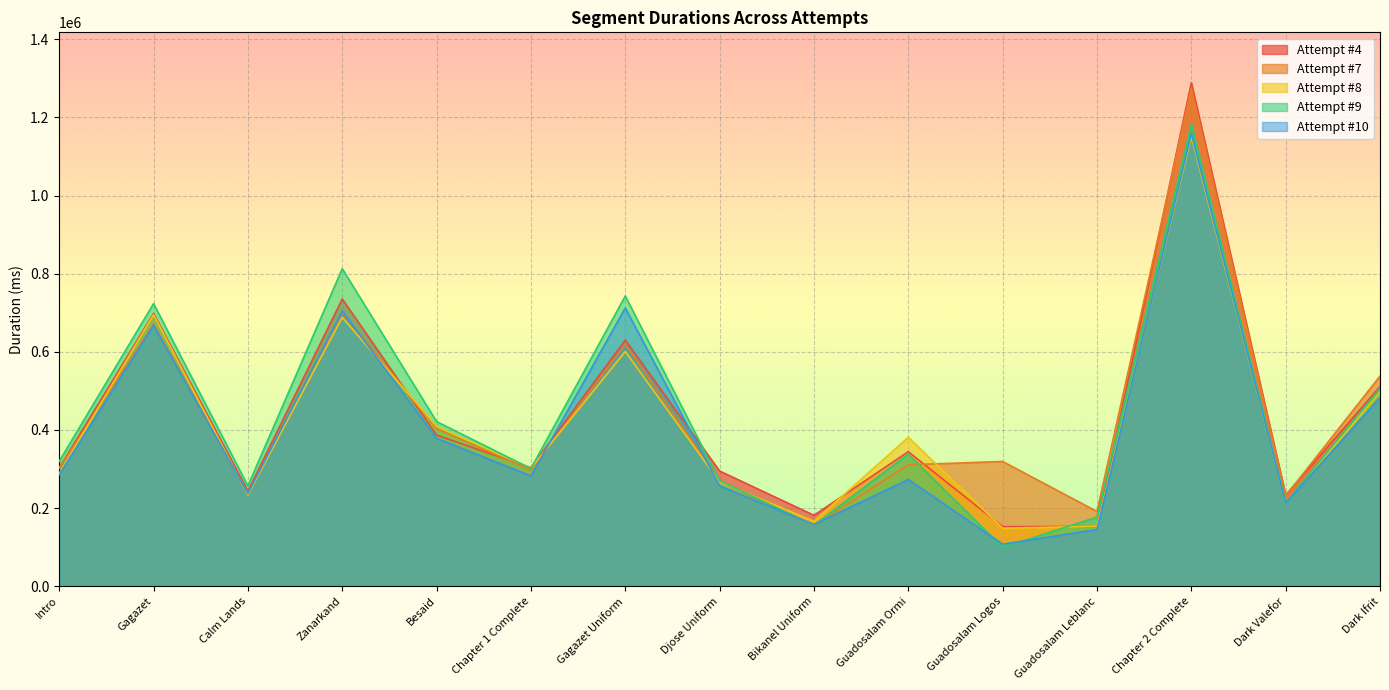

Which series has the largest total across all categories?

Attempt #9